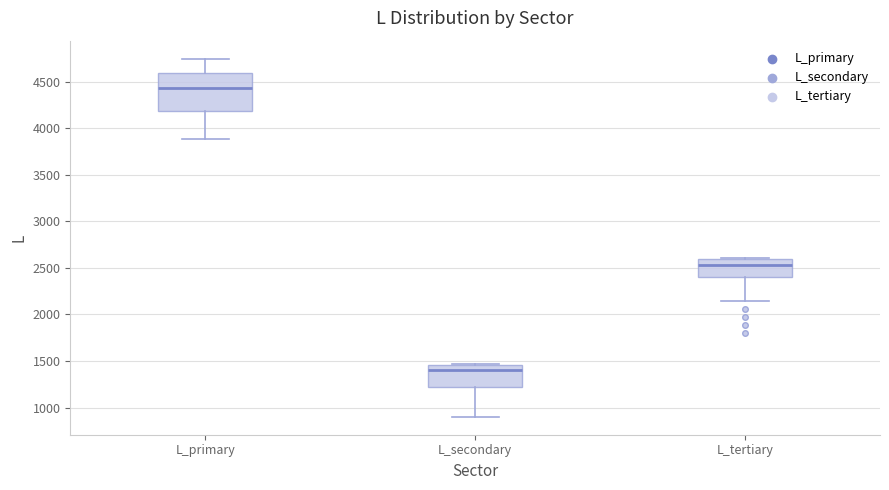

Which box's median line is the highest?

L_primary